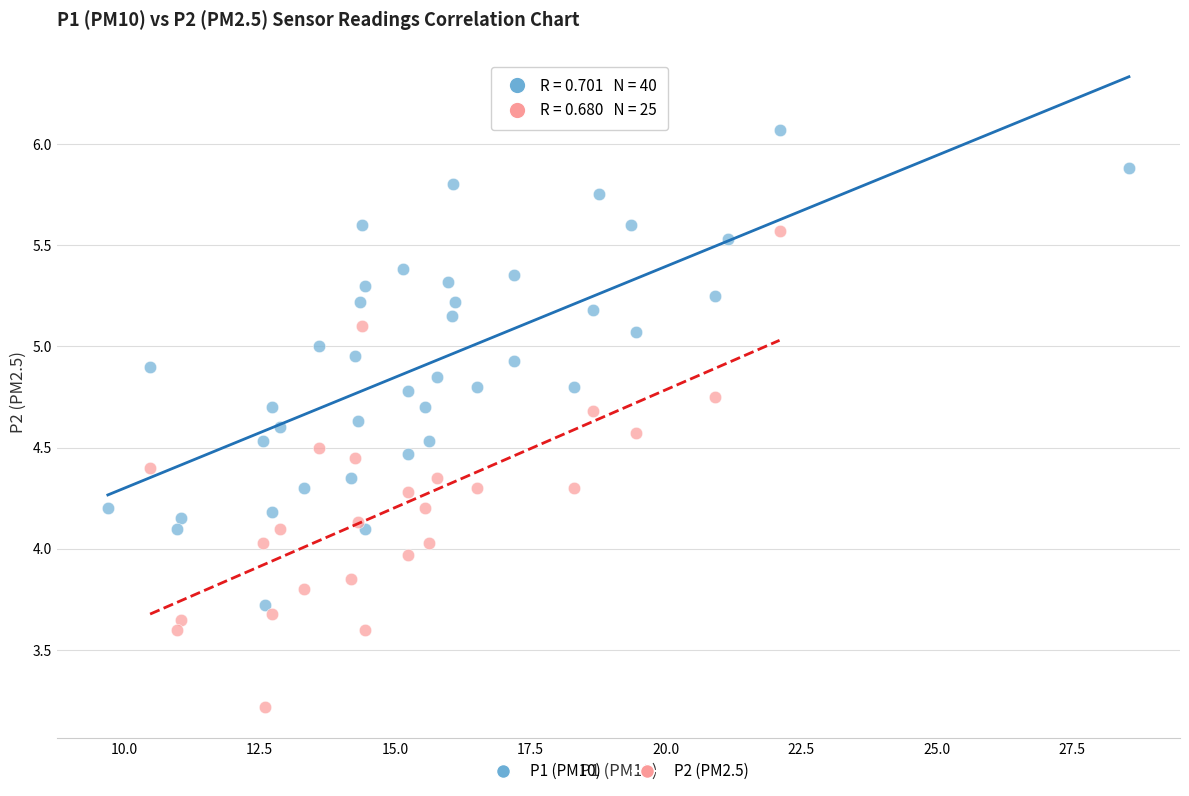

Which series contains the lowest Y value?

P2 (PM2.5)